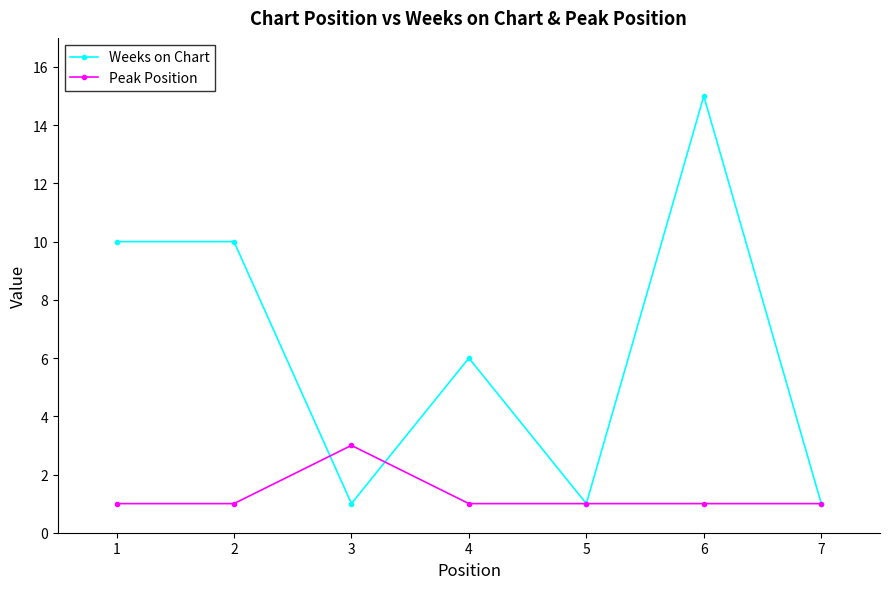

How many distinct data groups are displayed?

2